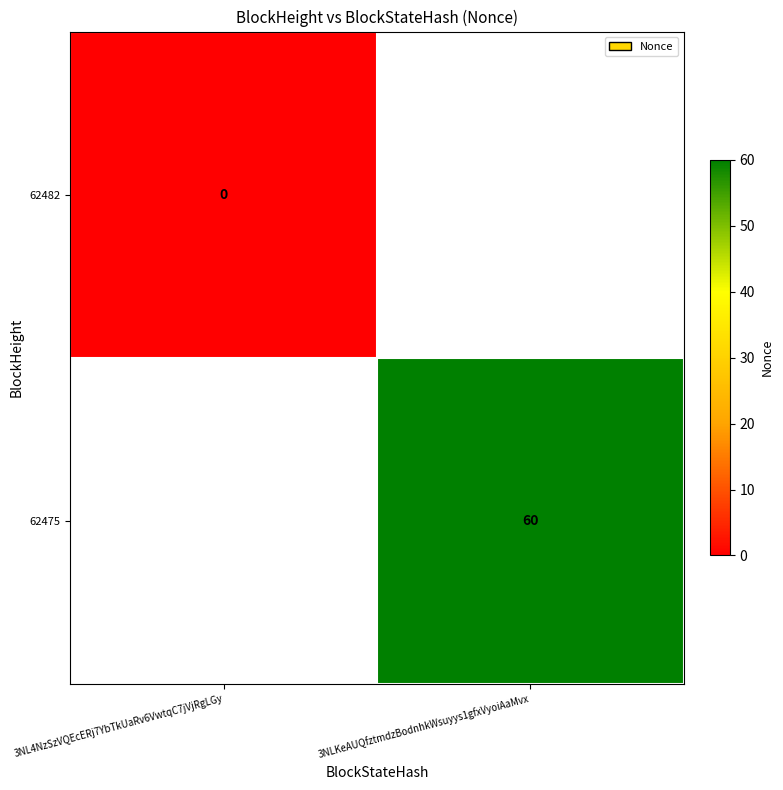

The value of 62475 at 3NLKeAUQfztmdzBodnhkWsuyys1gfxVyoiAaMvx is 103. True or false?

False